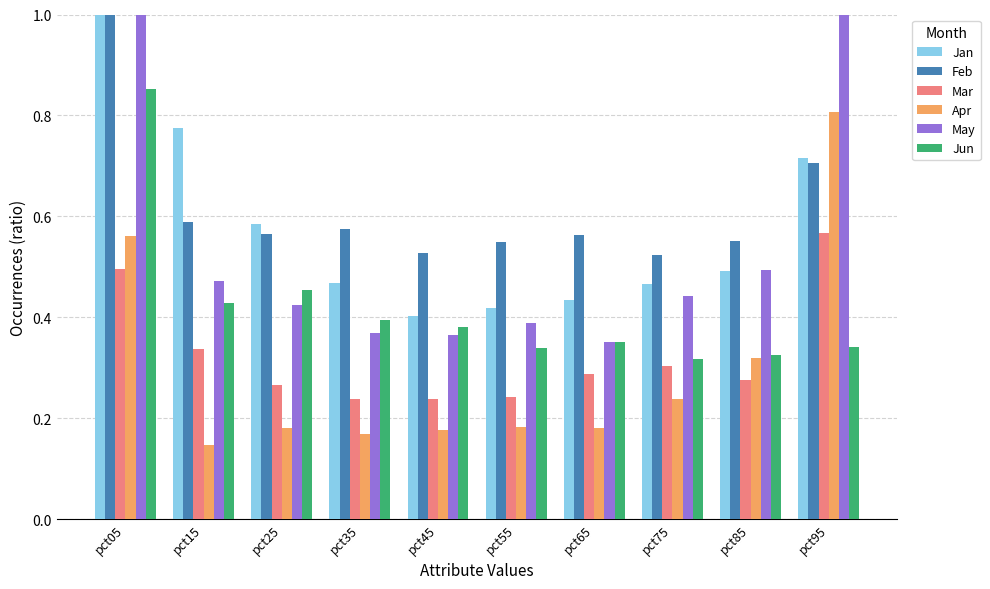

How many groups of bars are there?

10